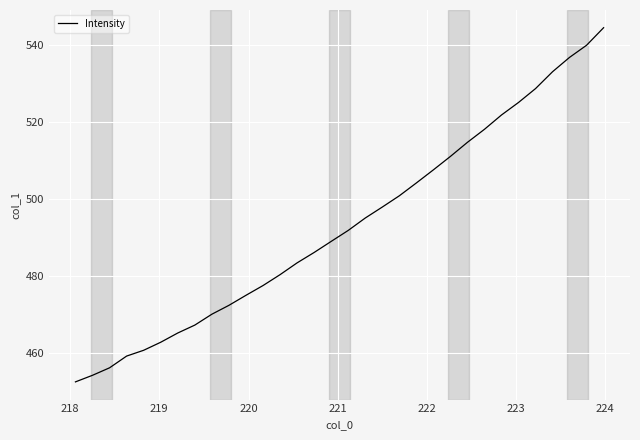

What is the difference between the maximum and minimum values?

92.1